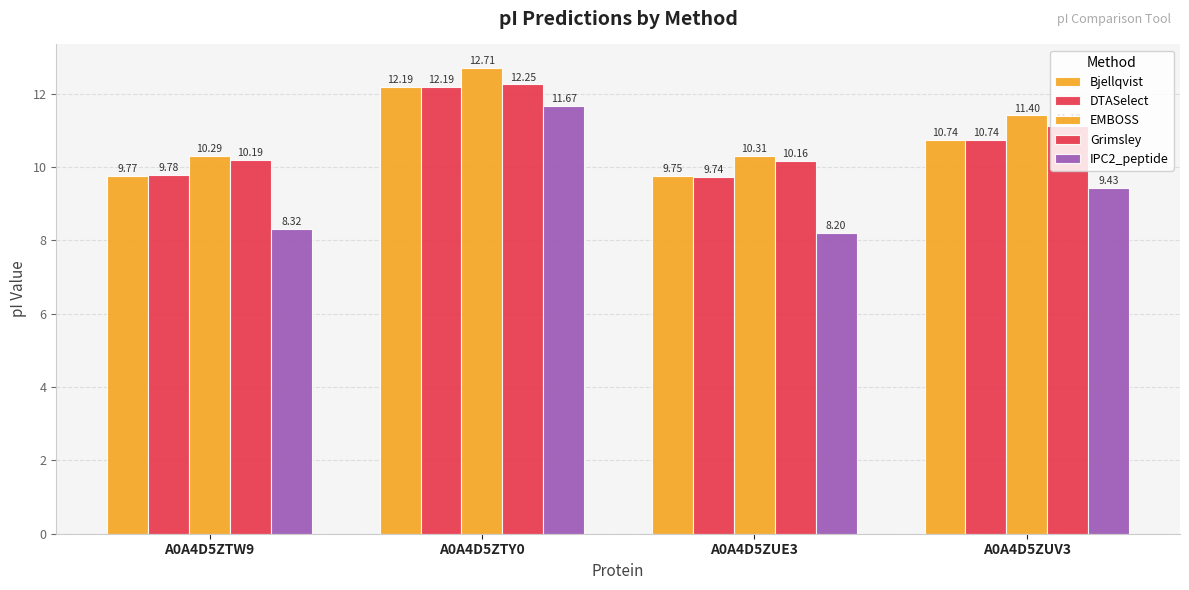

What position from the right is A0A4D5ZTW9?

4